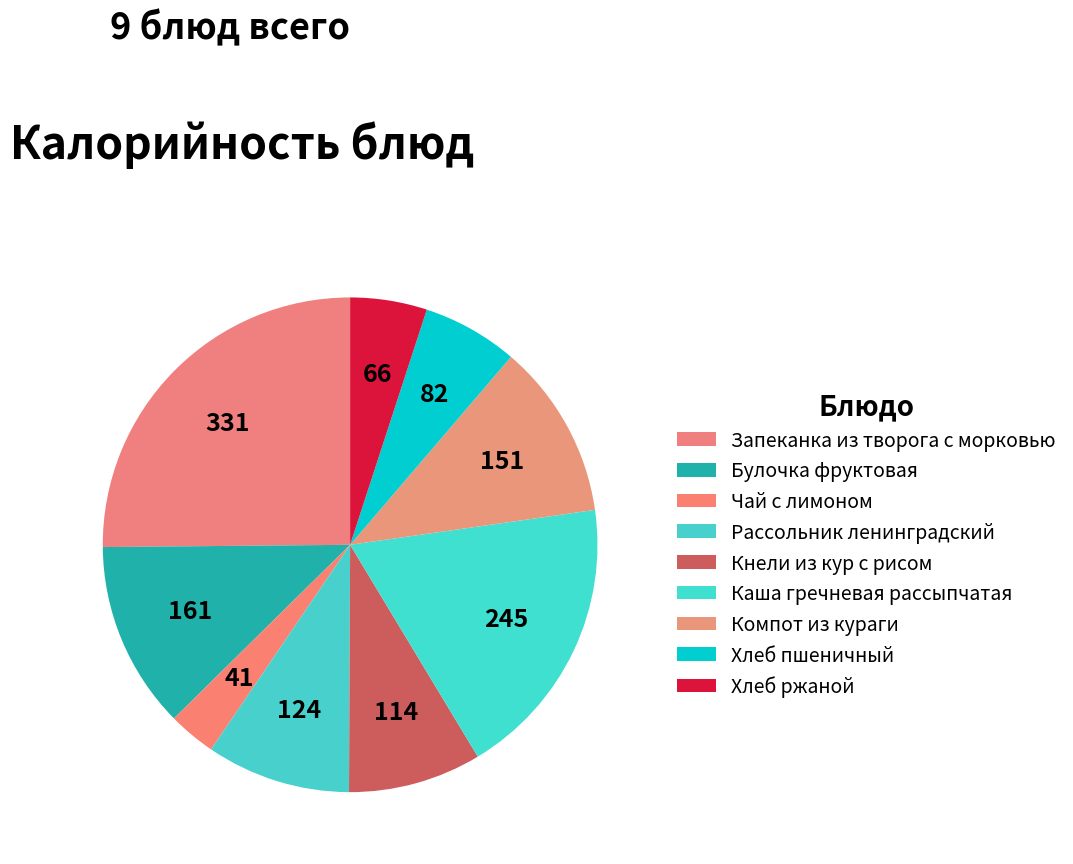

Count the number of slices in the pie.

9